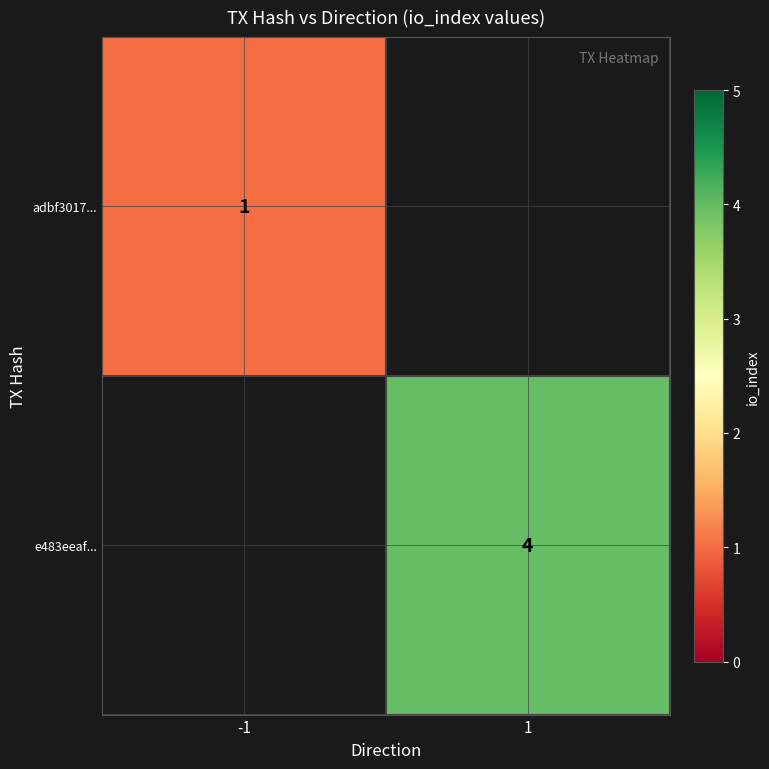

The e483eeaf... series shows 7 at 1. True or false?

False